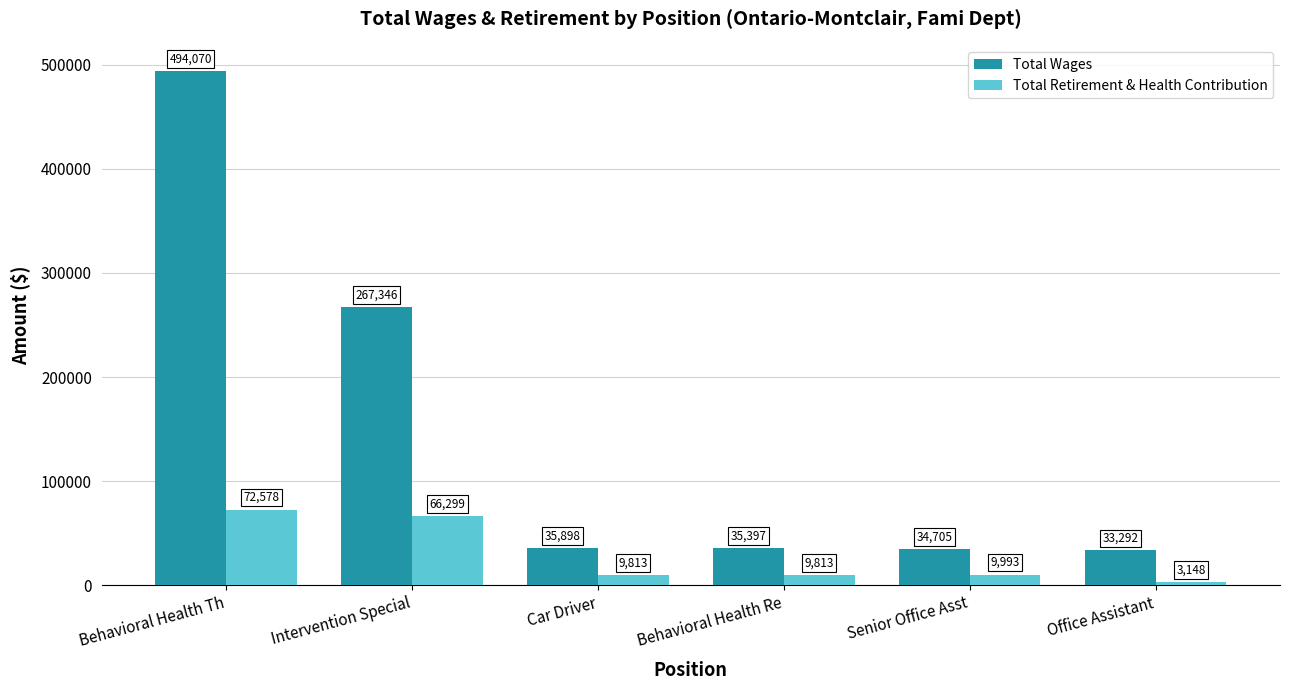

What is the label of the 6th bar from the left?

Office Assistant